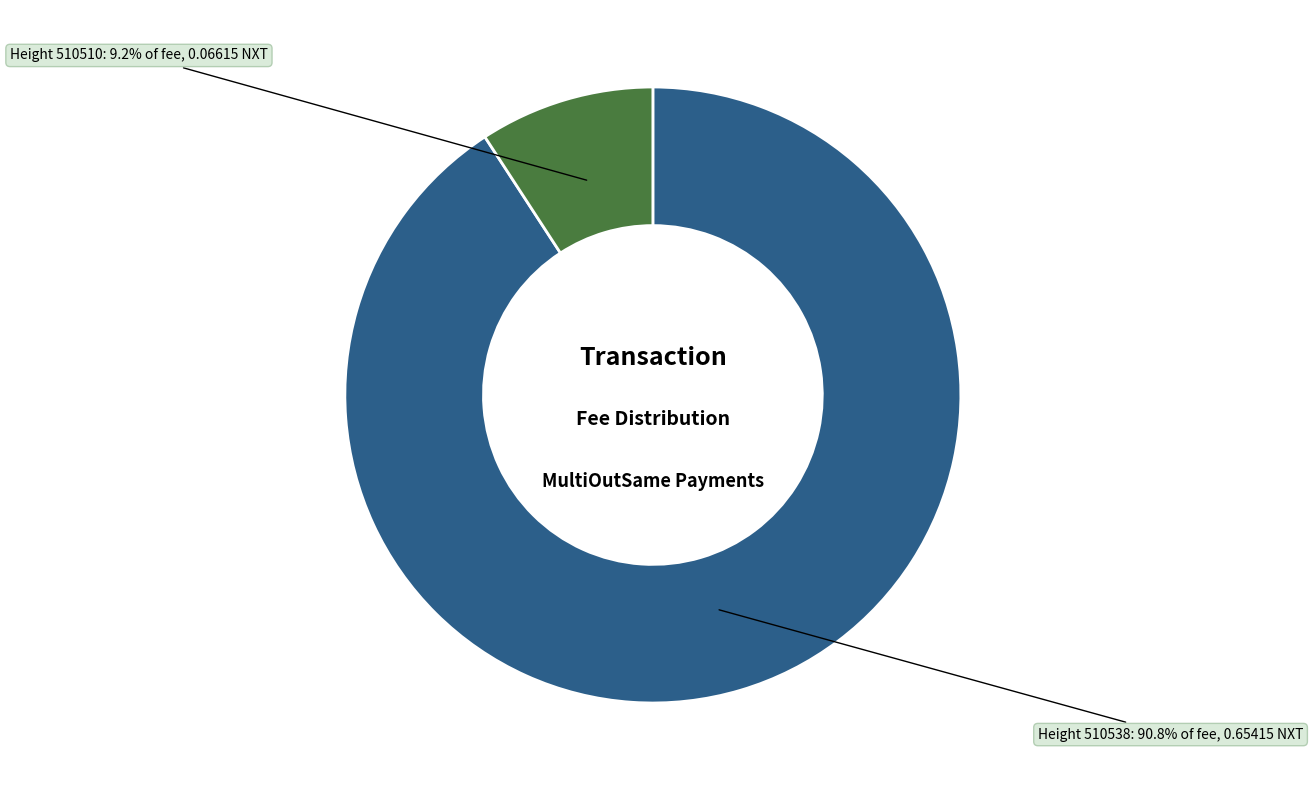

Does any single category account for the majority?

Yes